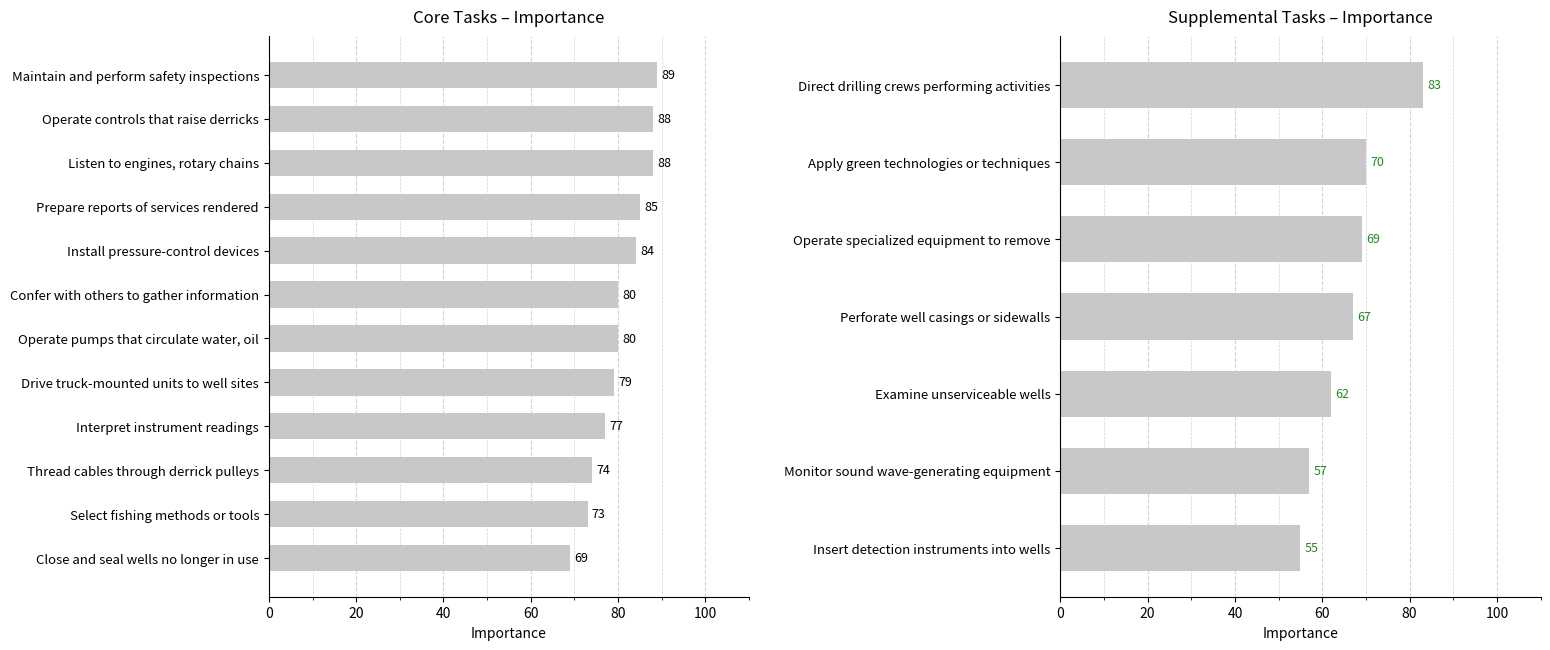

The value at Prepare reports of services rendered is 145. True or false?

False